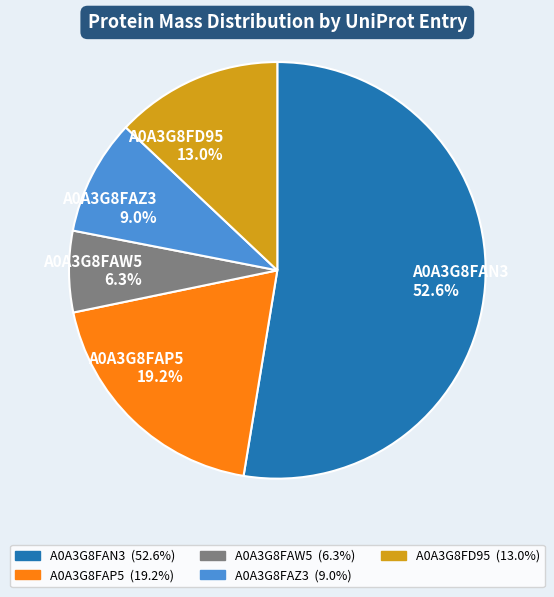

Between A0A3G8FAP5 19.2% and A0A3G8FAW5 6.3%, which is larger?

A0A3G8FAP5 19.2%